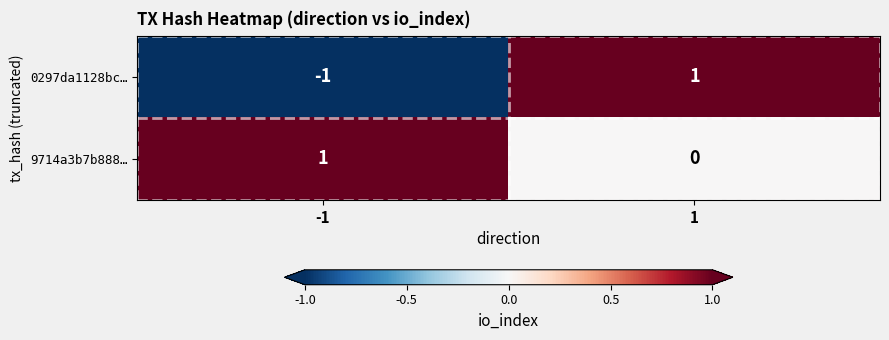

Between -1 and 1, which series saw the biggest shift?

0297da1128bc…